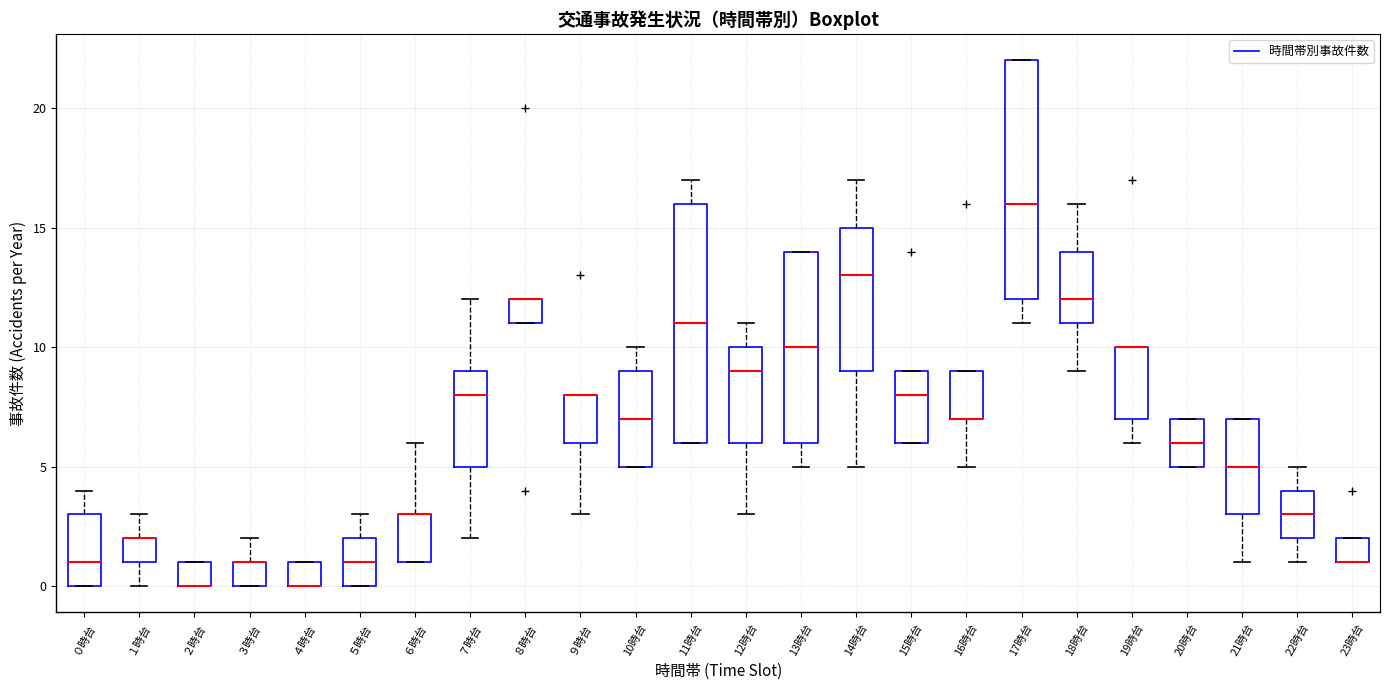

Where does the lower whisker of the box for 12時台 end on the y-axis? The values are not printed on the chart, so give them approximately, as read against the axis.

3